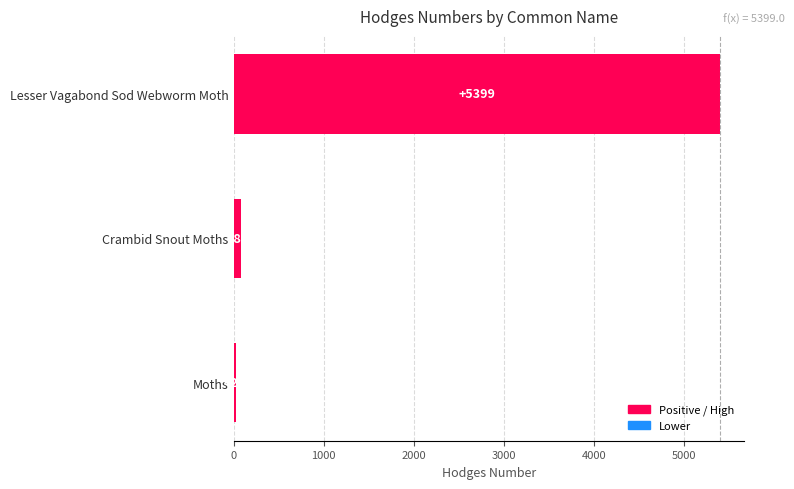

At which label is the value closest to 2714?

Crambid Snout Moths